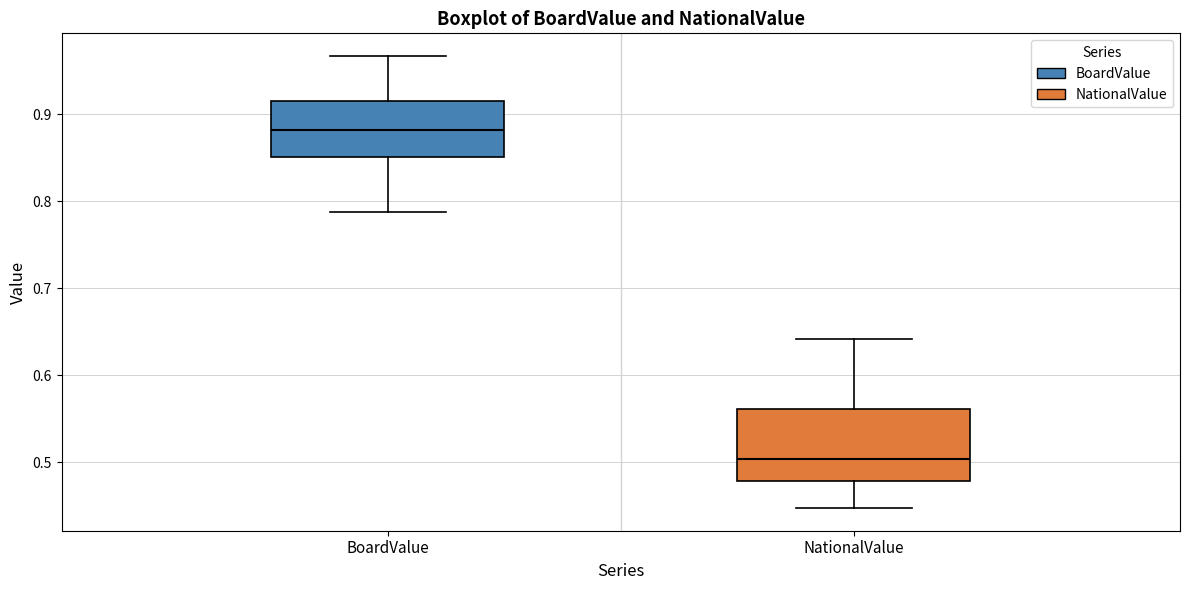

Which box is the tallest, from its lower edge to its upper edge?

NationalValue